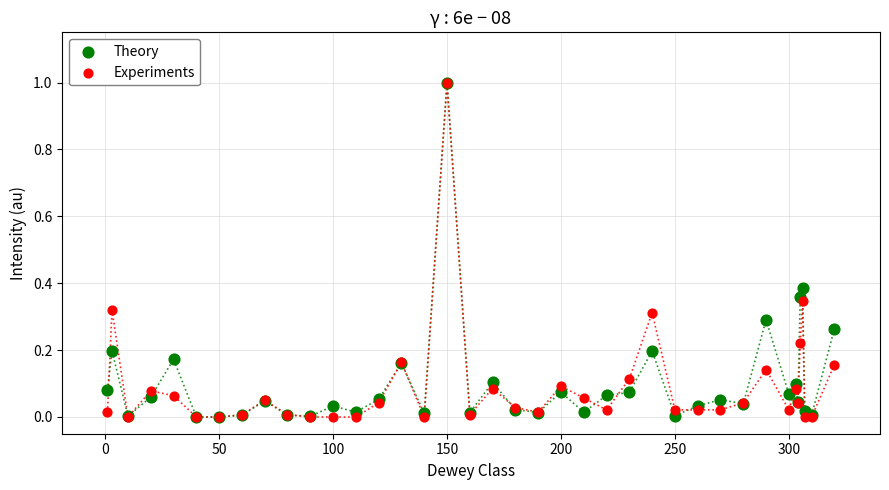

What are all the series names shown in the legend?

Theory, Experiments